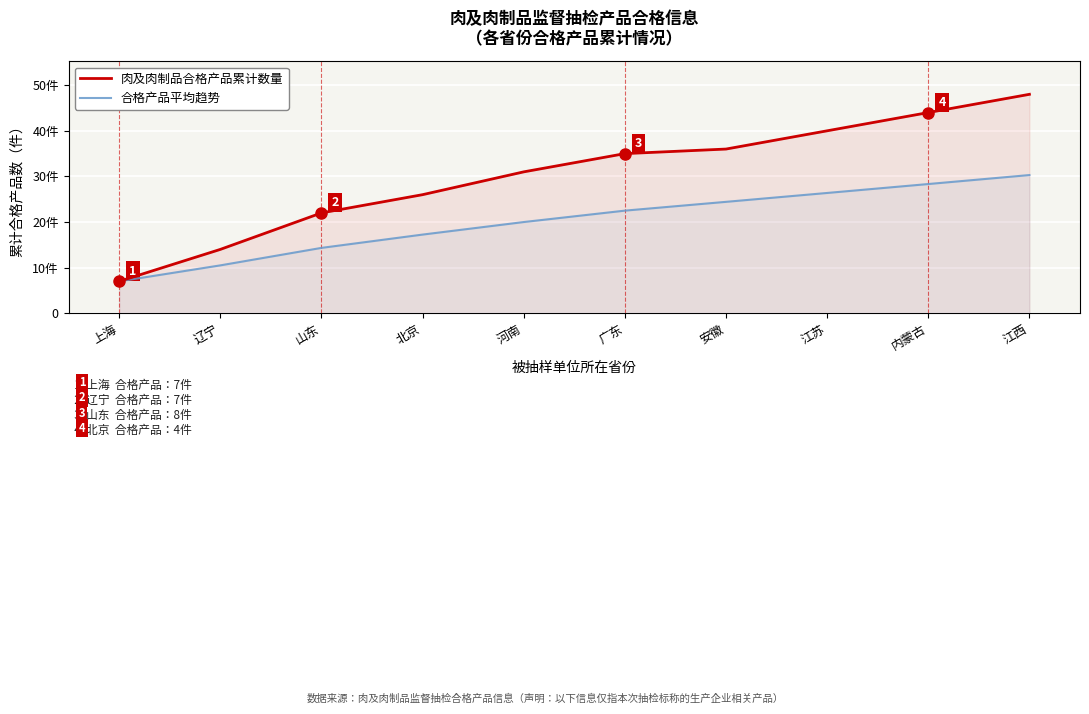

How many values in the 合格产品平均趋势 series exceed 22?

5